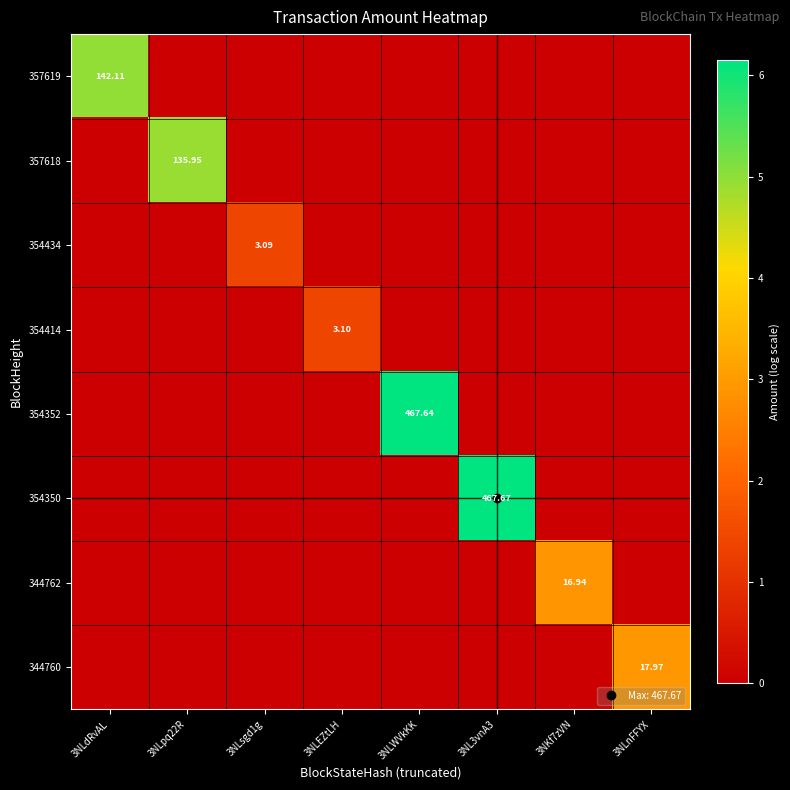

Between 3NKf7zVN and 3NLnFFYX, which series saw the biggest shift?

344760